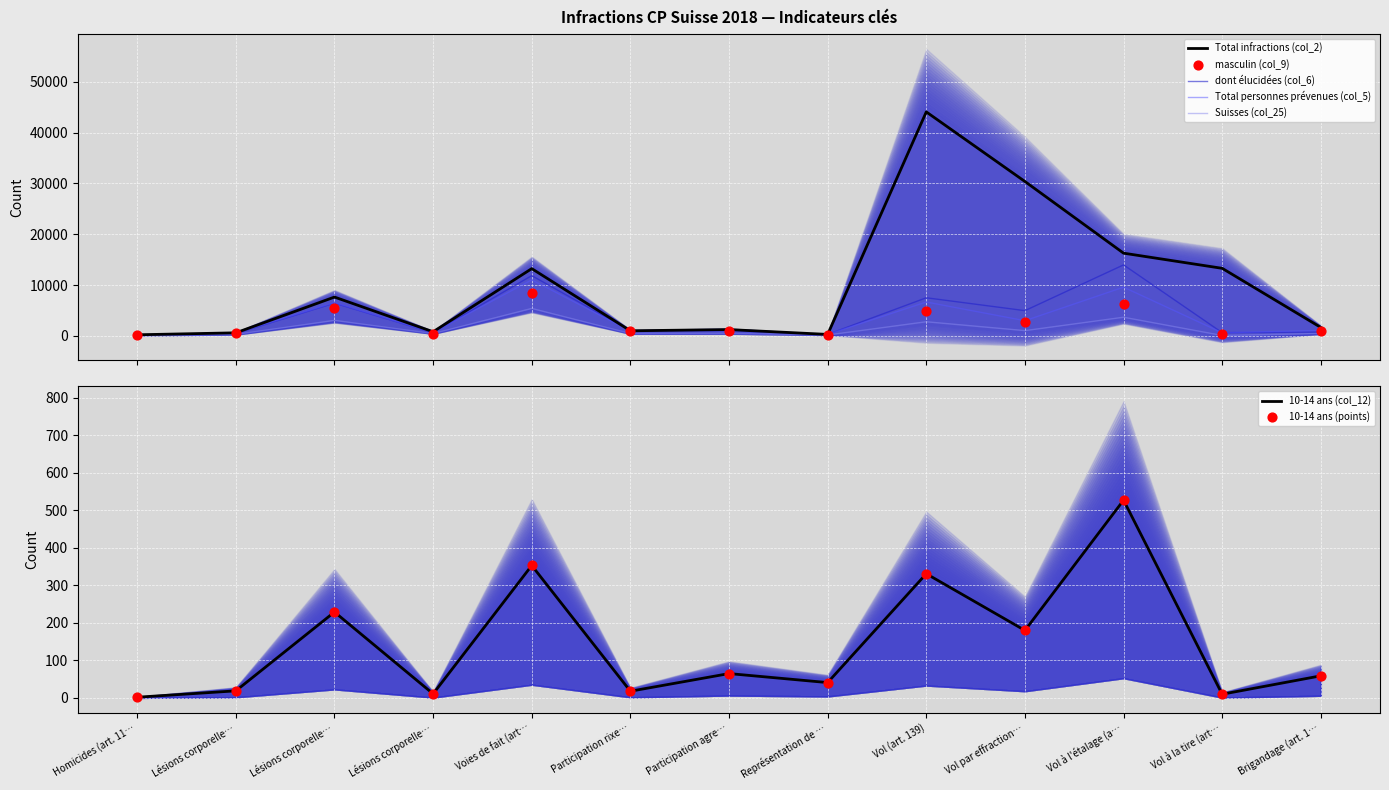

Which series has the largest Y range (max minus min)?

Total infractions (col_2)